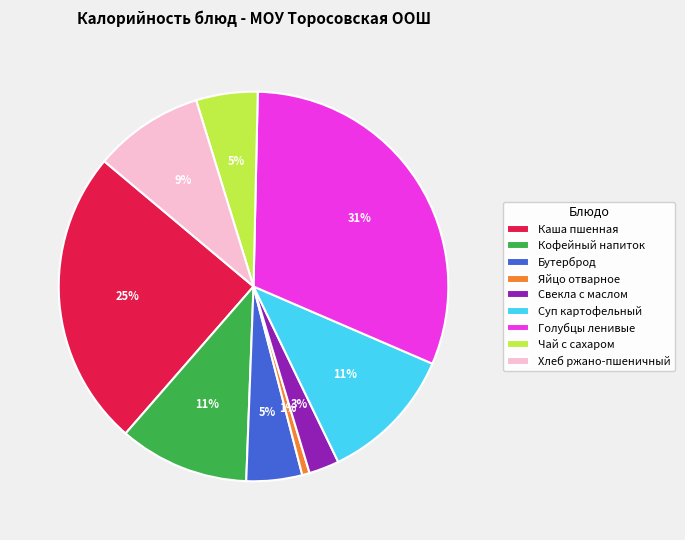

Between Суп картофельный and Чай с сахаром, which is larger?

Суп картофельный